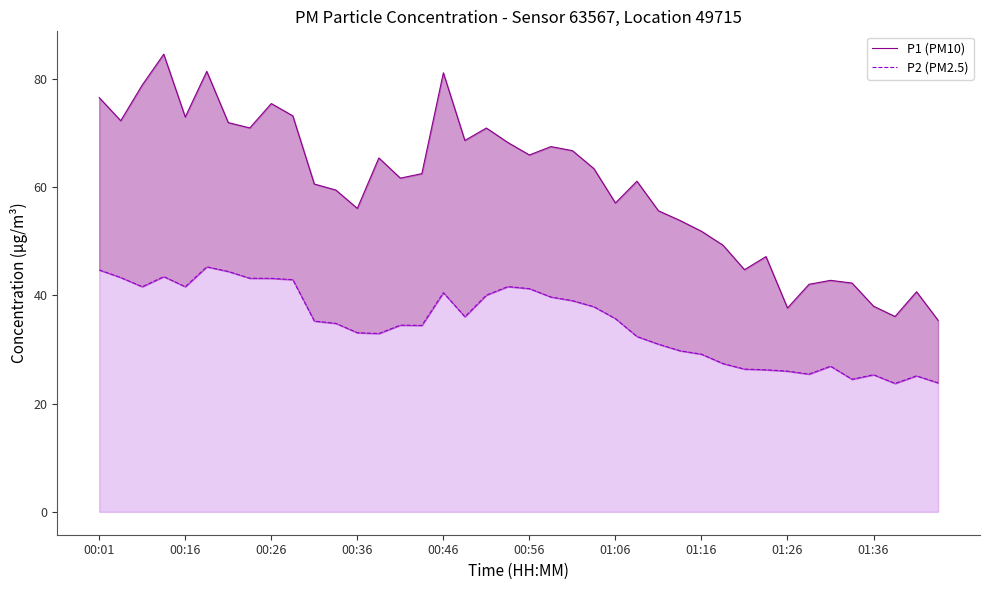

Reading right to left, what are all the values shown in this chart?

P1 (PM10): 35.4	40.7	36.1	38.0	42.3	42.8	42.0	37.7	47.2	44.8	49.3	51.9	53.9	55.6	61.1	57.1	63.4	66.8	67.5	66.0	68.2	70.9	68.6	81.1	62.5	61.7	65.4	56.1	59.5	60.6	73.2	75.5	71.0	71.9	81.4	73.0	84.6	78.9	72.3	76.5
P2 (PM2.5): 23.8	25.1	23.7	25.3	24.5	26.9	25.4	26.0	26.2	26.4	27.4	29.1	29.8	31.0	32.4	35.7	37.9	39.0	39.7	41.2	41.6	40.0	36.0	40.5	34.5	34.5	33.0	33.1	34.8	35.2	42.9	43.1	43.2	44.4	45.3	41.6	43.5	41.6	43.3	44.7